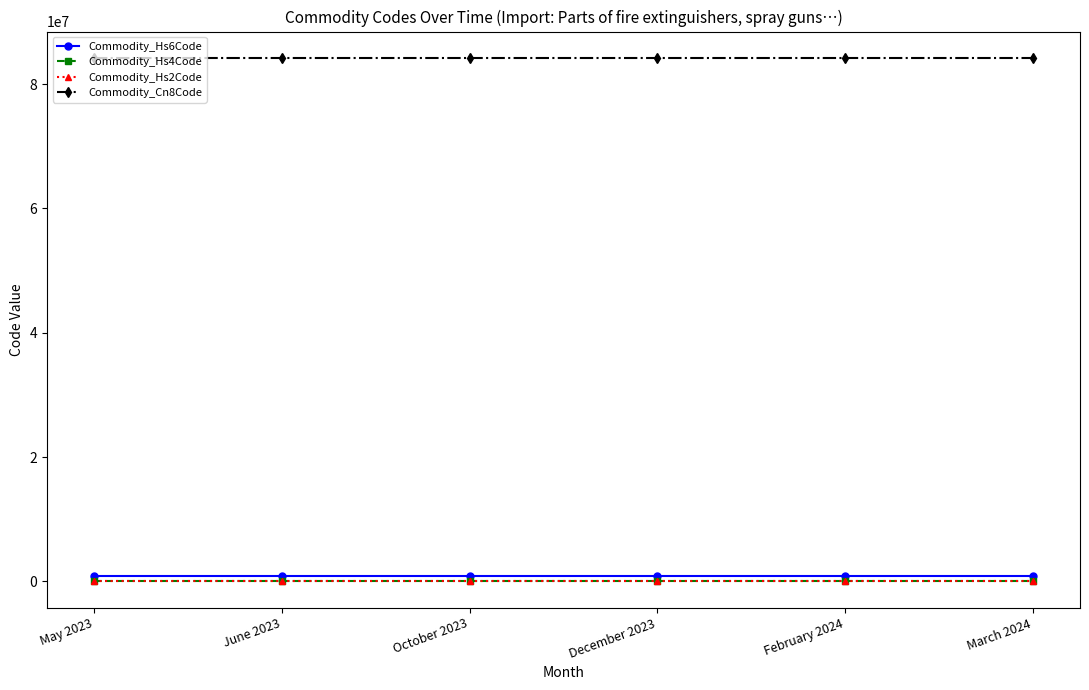

The value of Commodity_Hs2Code at December 2023 is 84. True or false?

True